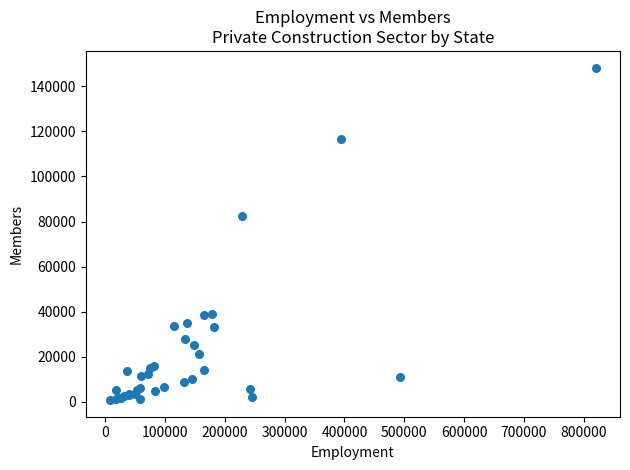

What Y value in the scatter plot is closest to 74546?

82252